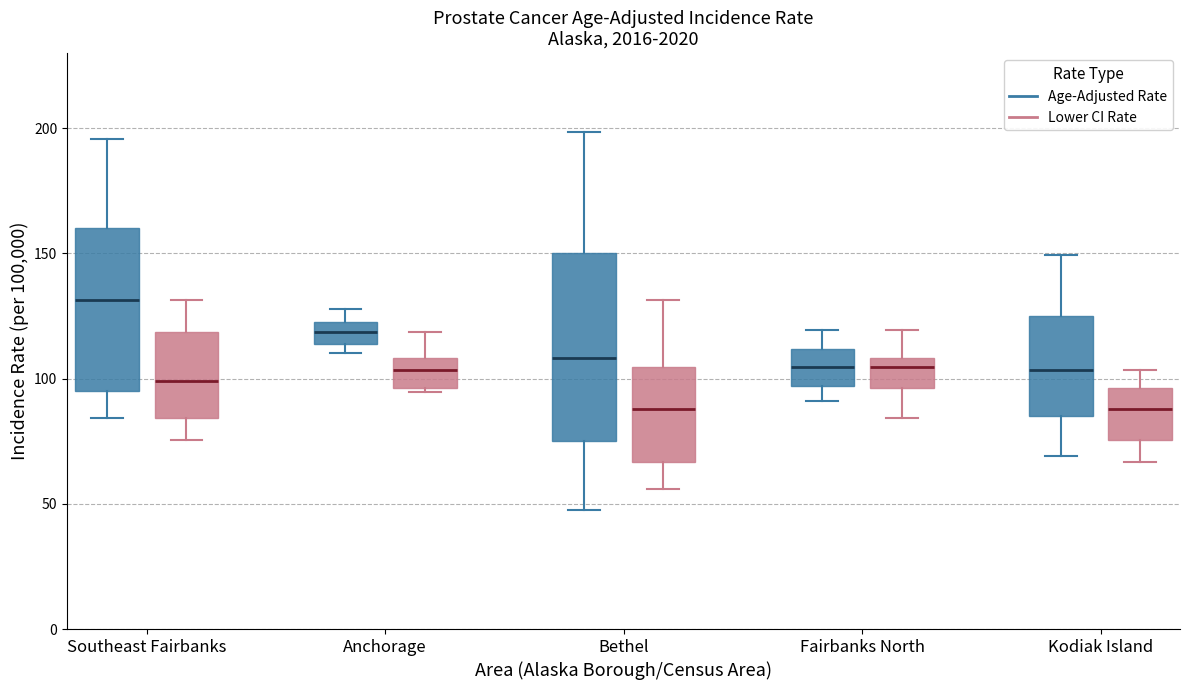

Where is the lower edge of the box for Bethel (Lower CI Rate) on the y-axis? The values are not printed on the chart, so give them approximately, as read against the axis.

65